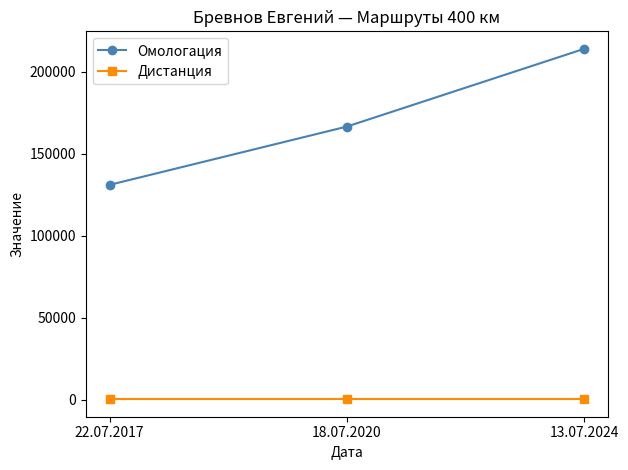

What is the label of the 1st point from the left?

22.07.2017